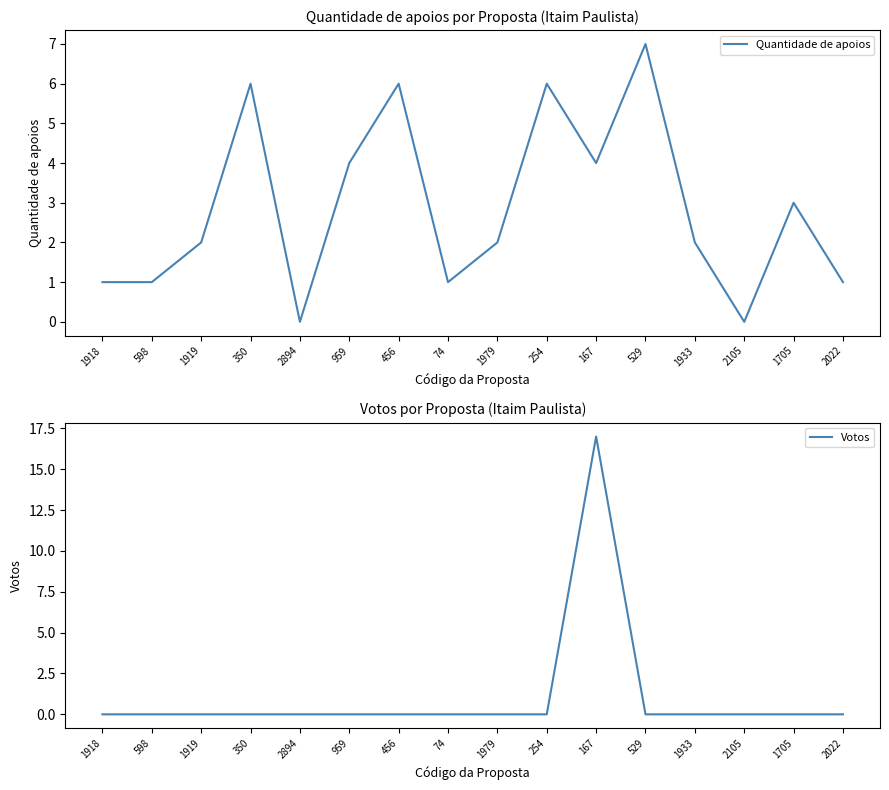

What position from the right is 74?

9